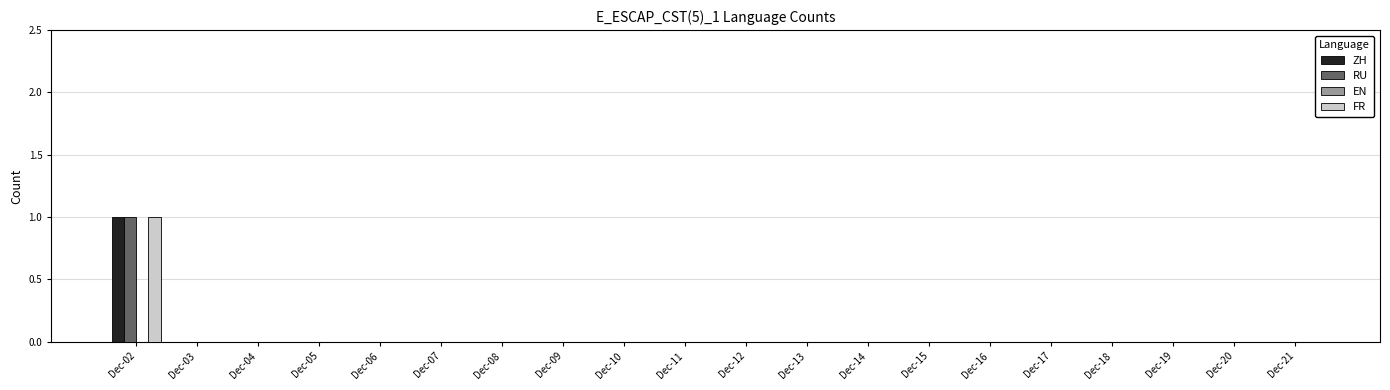

The value of ZH at Dec-08 is 0. True or false?

True